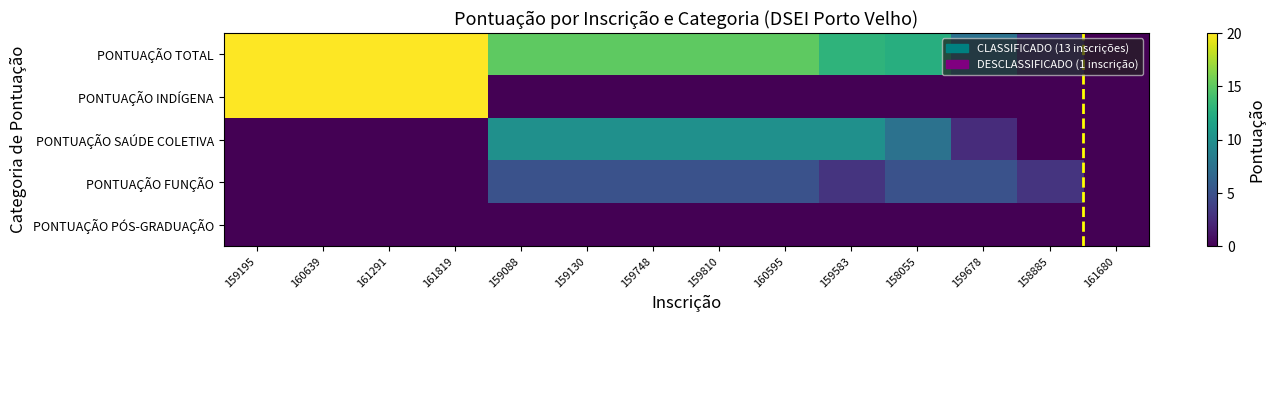

Which has a higher value, 159678 or 161680?

159678